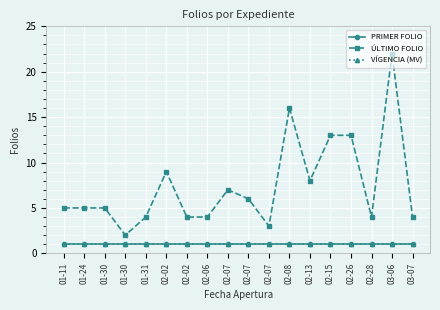

Is this an area chart (filled region under the line)?

No